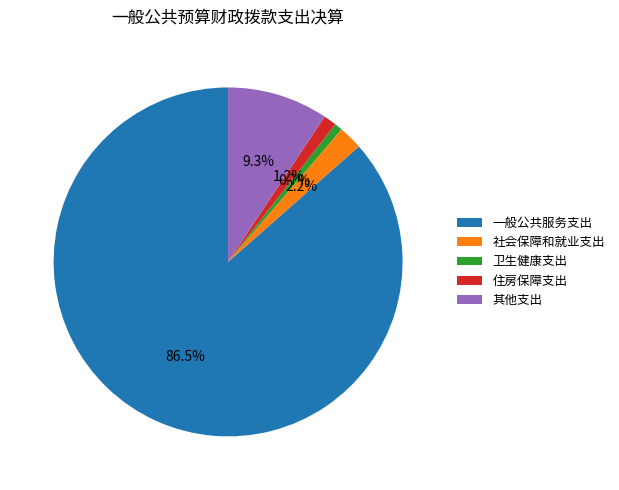

To the nearest percent, what percentage of the pie is 住房保障支出?

1%